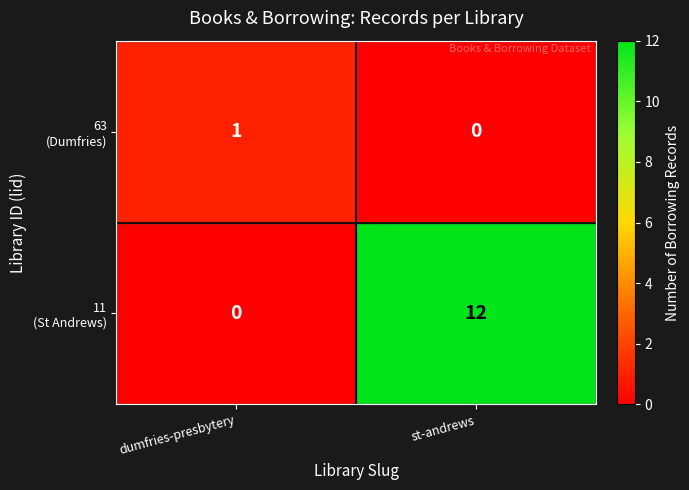

At which category is the sum across all series the highest?

st-andrews